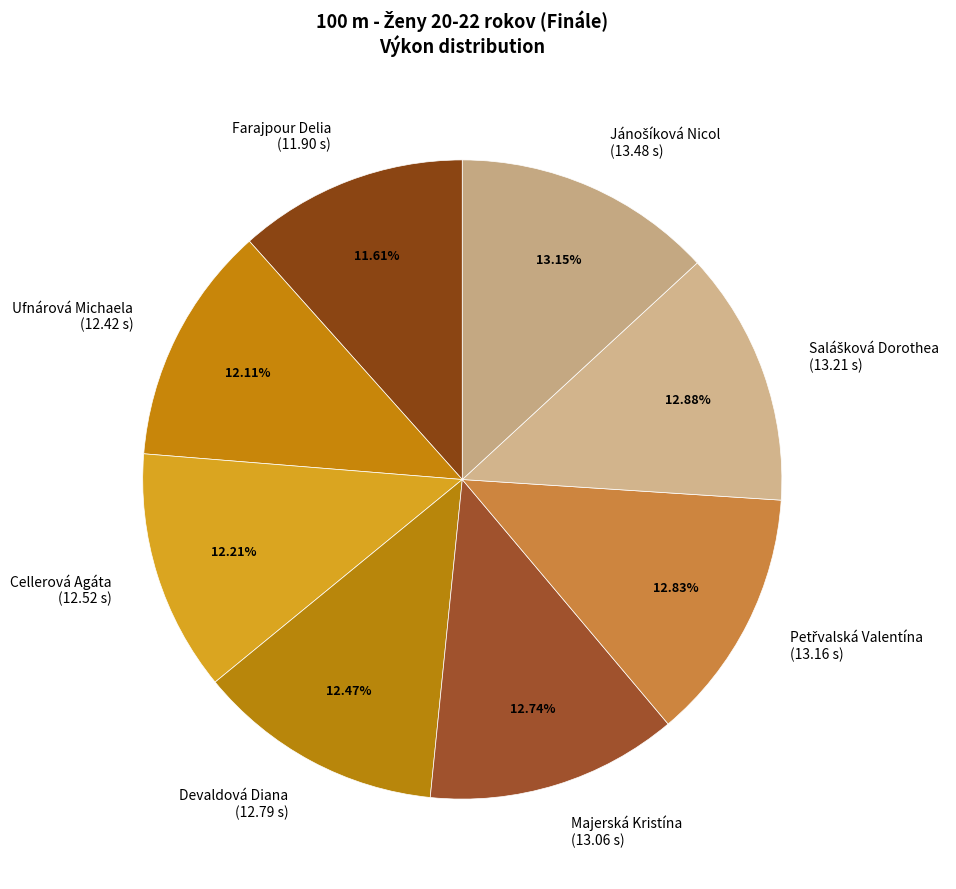

To the nearest percent, what percentage of the pie is Cellerová Agáta?

12%